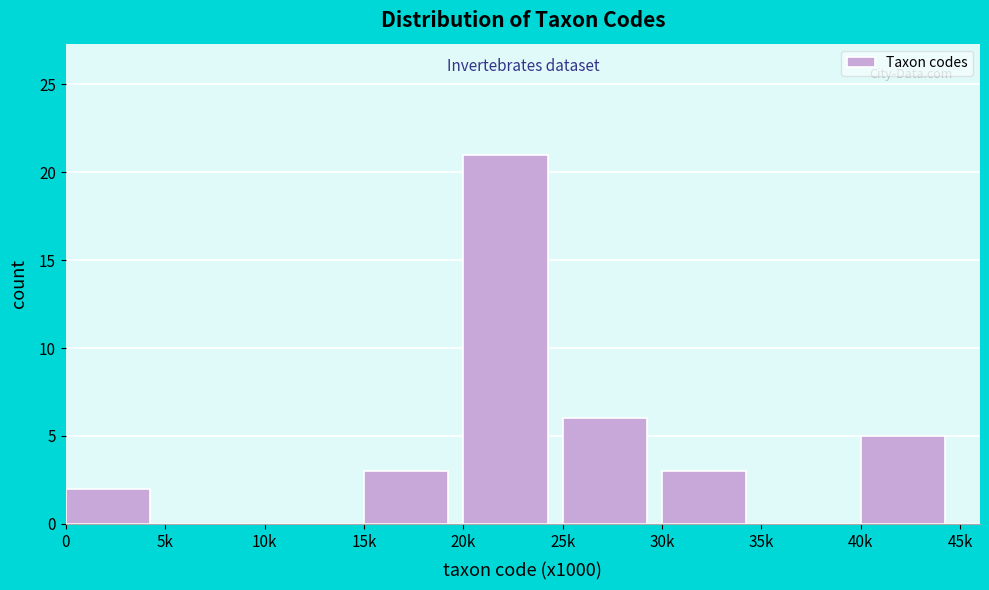

Reading left to right, extract all data points from this chart.

0=2	5k=0	10k=0	15k=3	20k=21	25k=6	30k=3	35k=0	40k=5